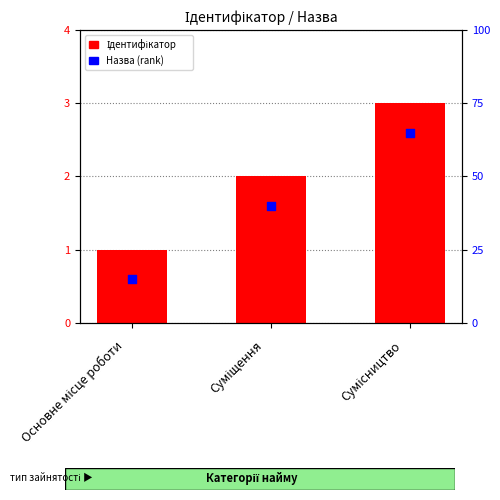

Which series has the largest total across all categories?

Ідентифікатор